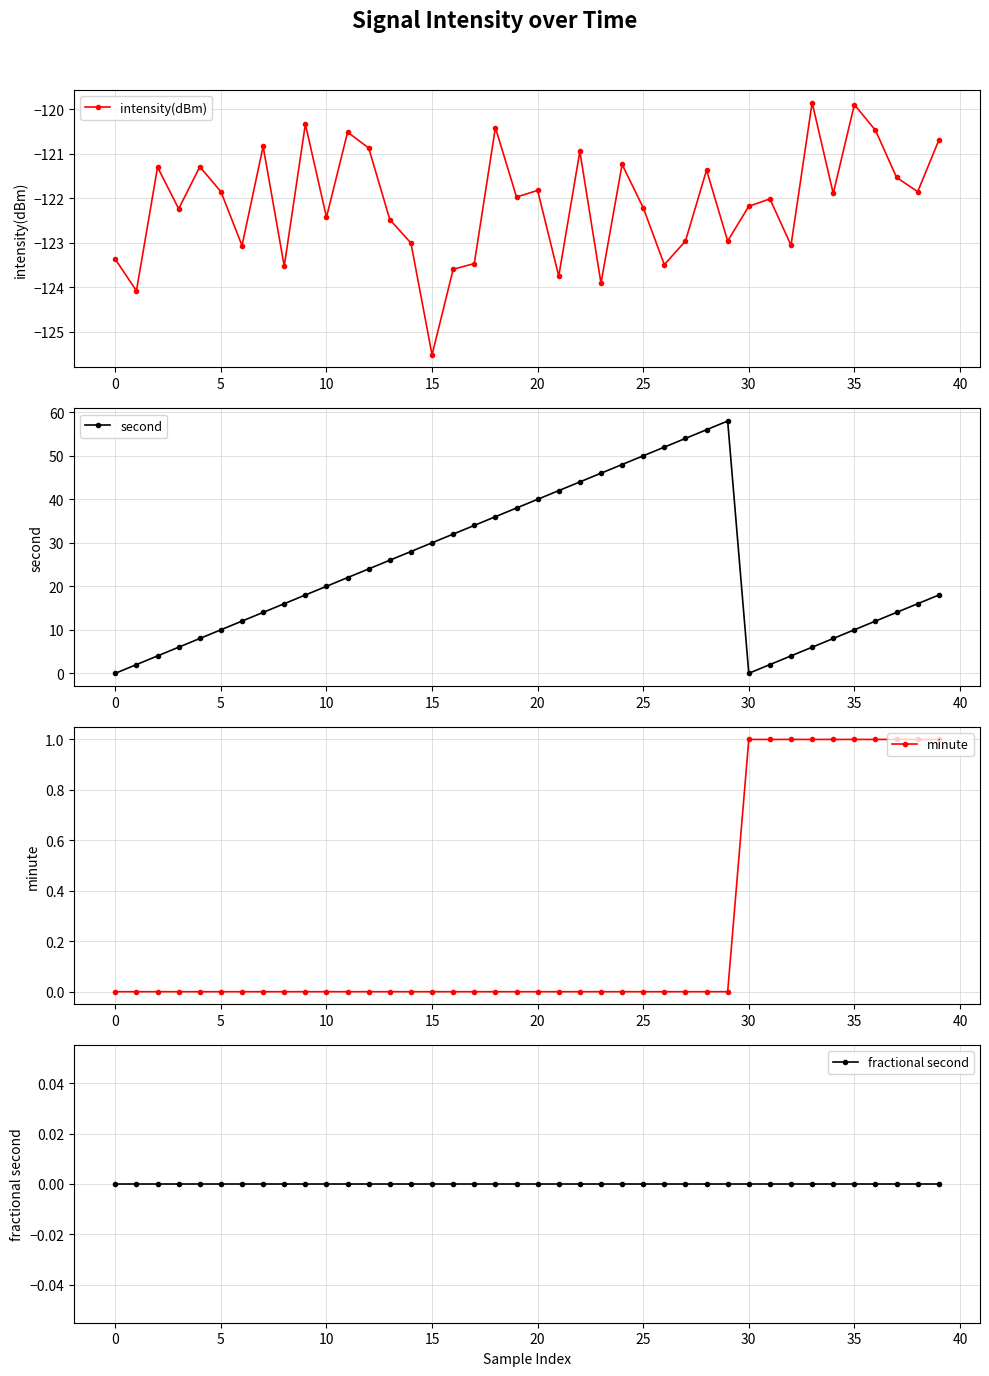

True or false: second has a value of 39 at 30.

False